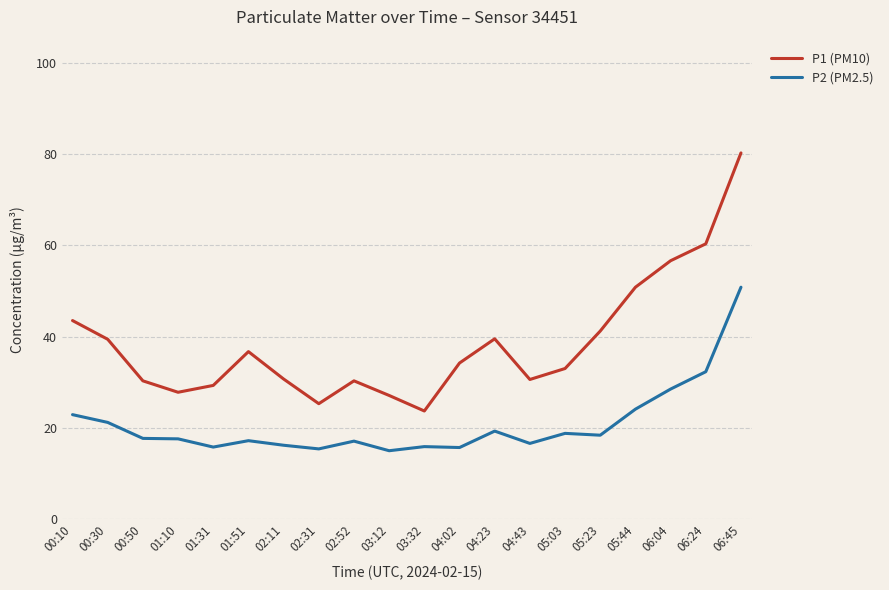

At which category is the sum across all series the highest?

06:45